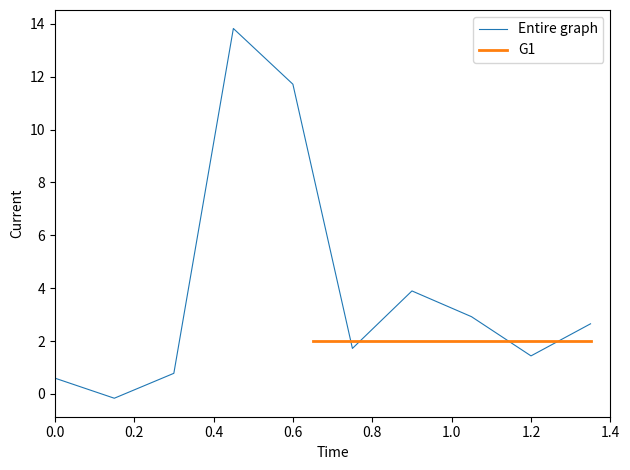

Is it true that Entire graph equals 1.4 at 1.2?

True